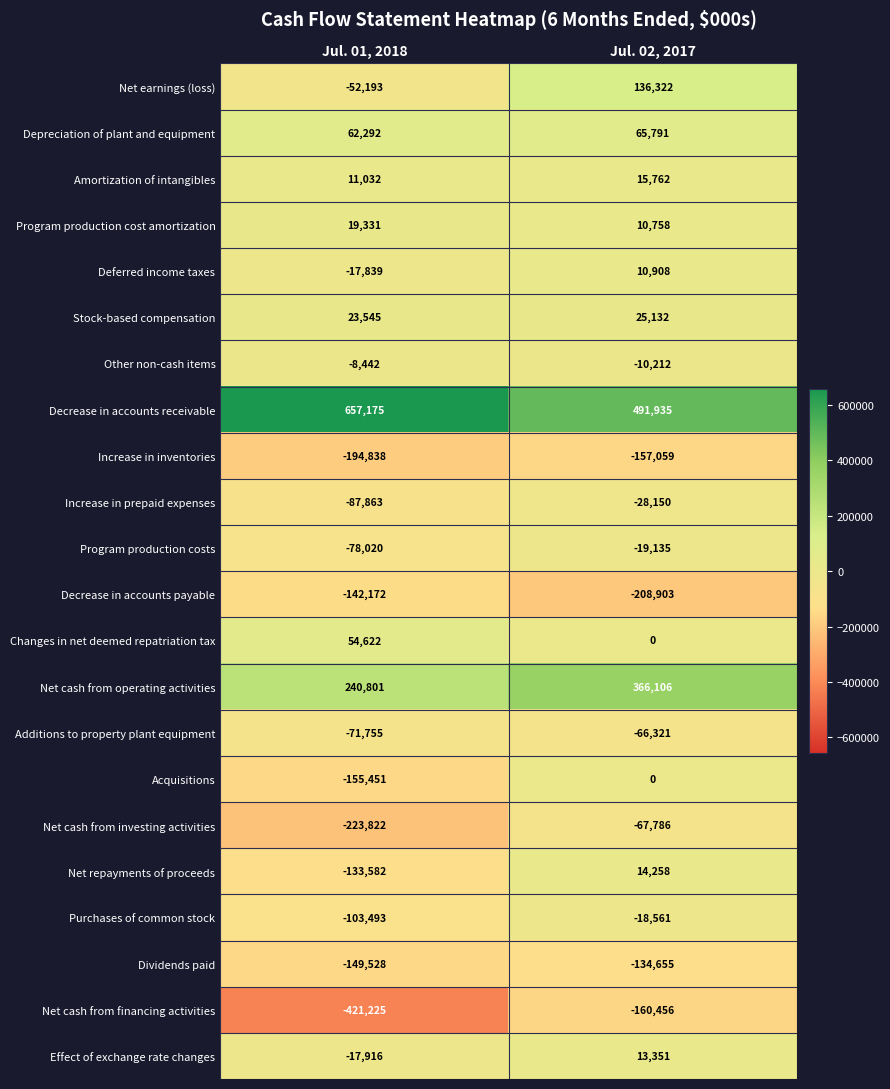

Where is Net cash from financing activities nearest to the value -290840?

Jul. 02, 2017